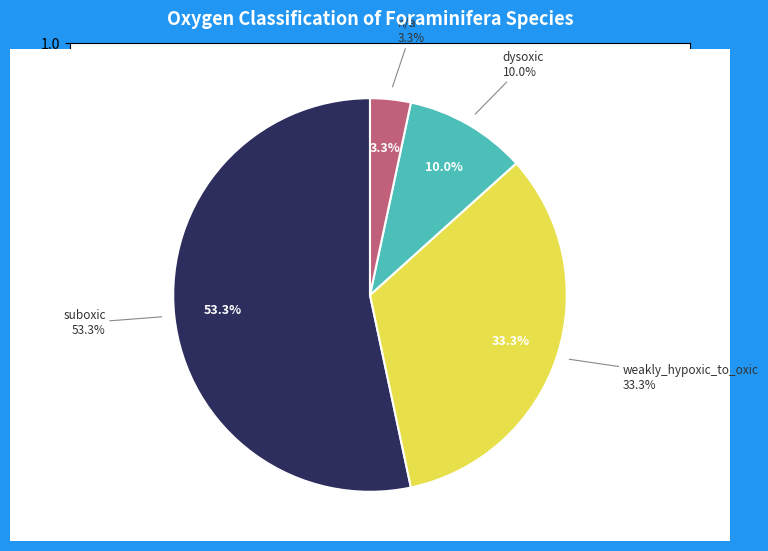

Does weakly_hypoxic_to_oxic account for over 50% of the chart?

No